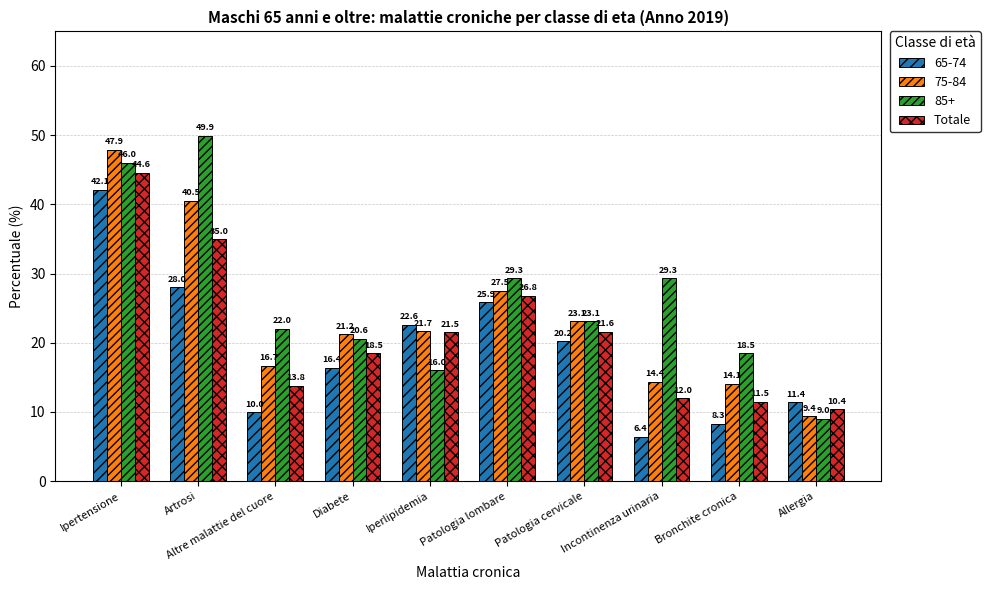

List the series in order of their peak value, highest first.

85+, 75-84, Totale, 65-74